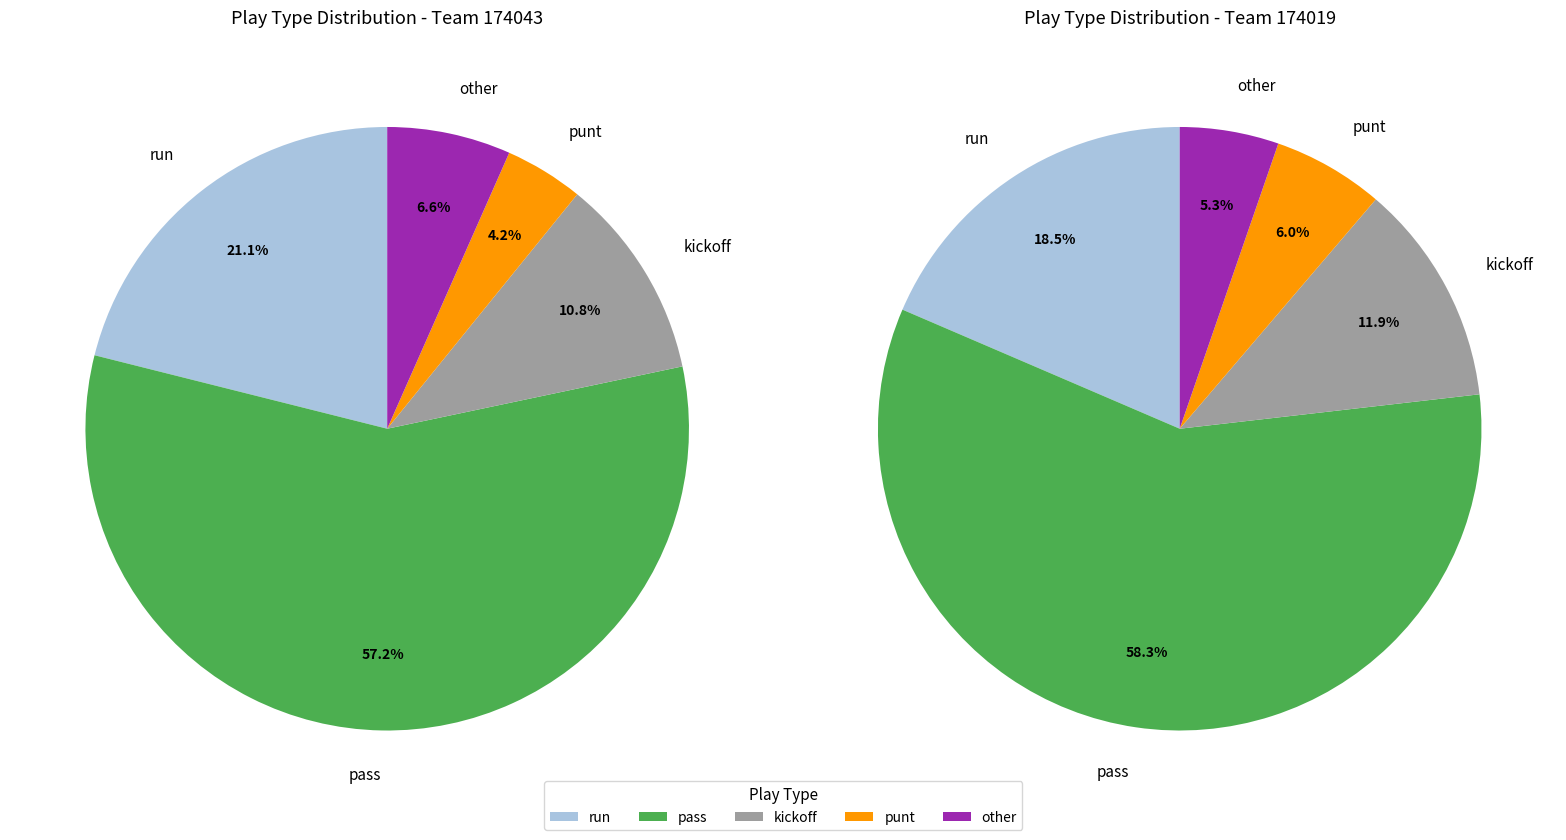

What percentage do kickoff and other together represent?

17.5%